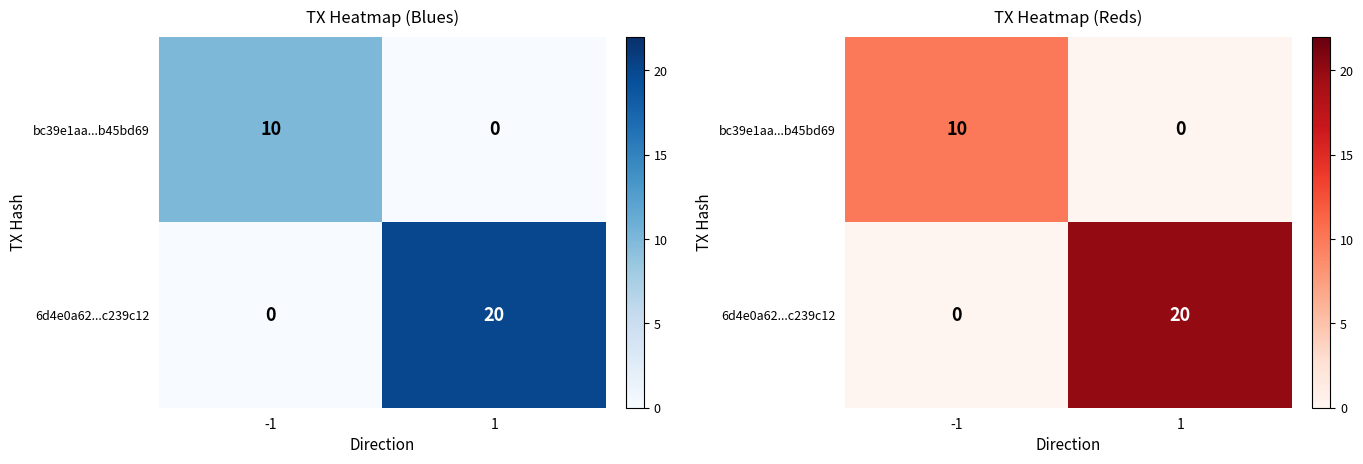

Which has a higher value, -1 or 1?

-1